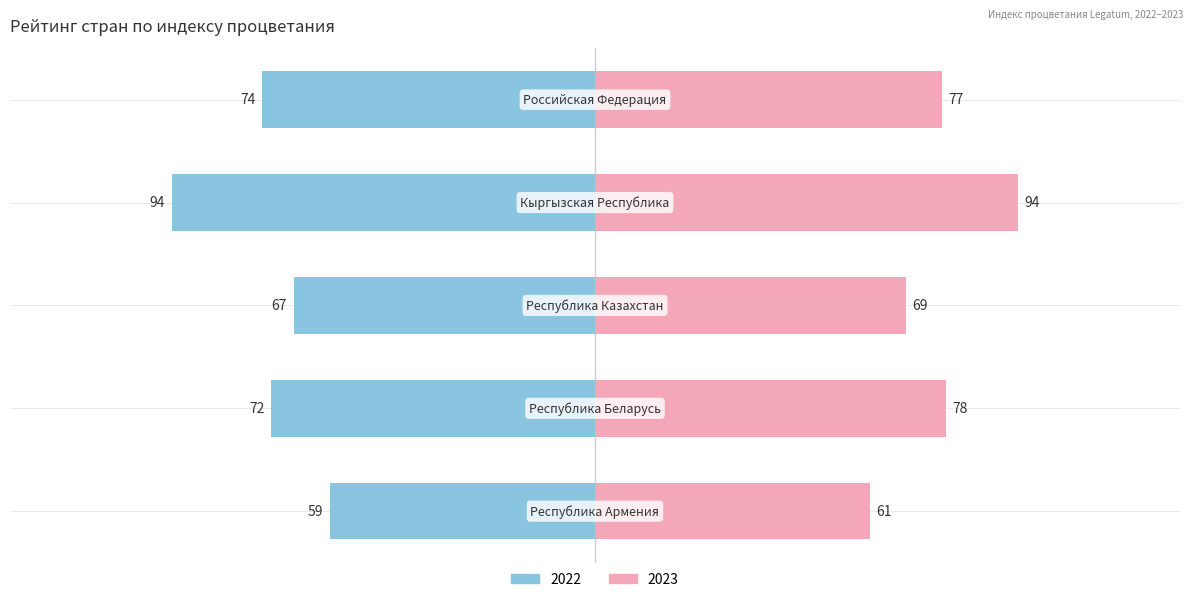

How many bars are there in each group?

2